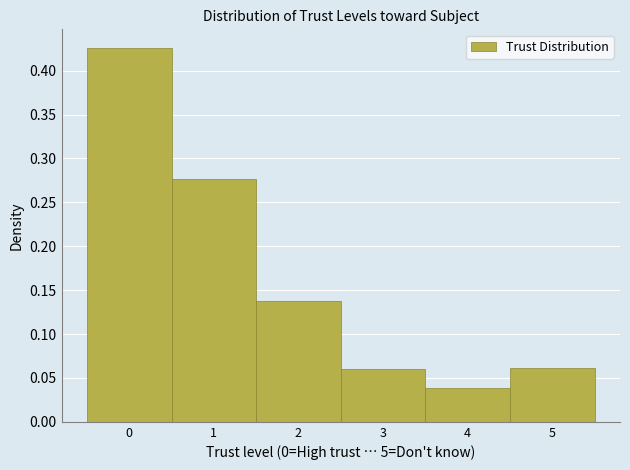

Over which range of the x-axis is the bar tallest?

-0.5 to 0.5